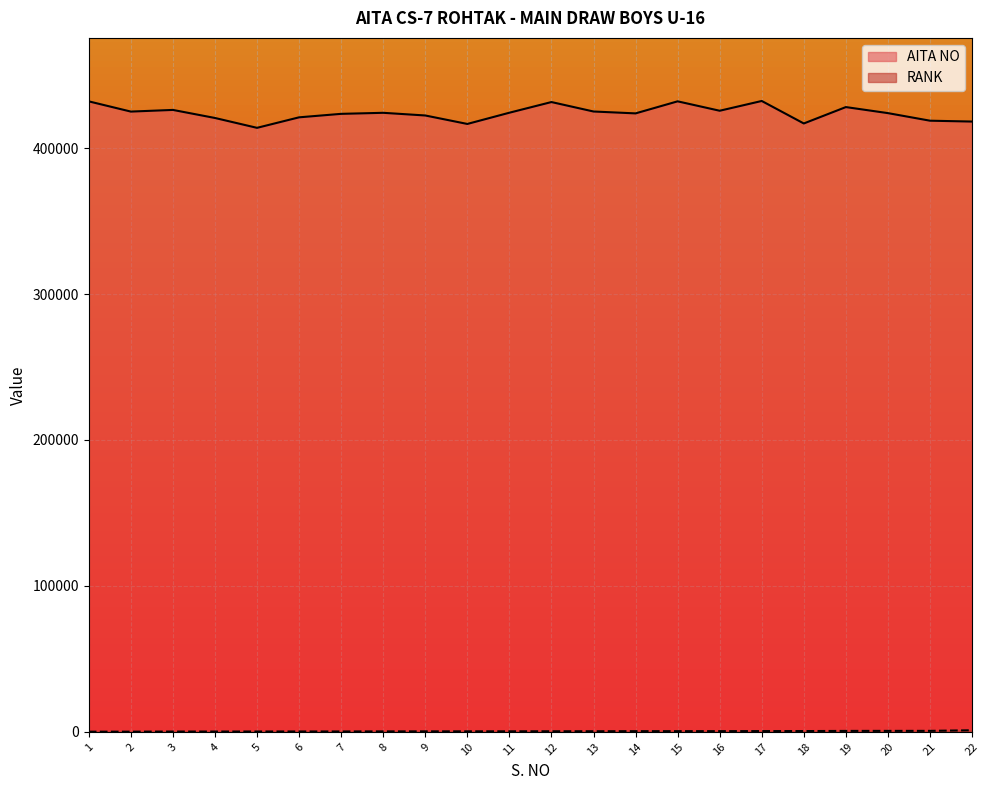

Reading left to right, what are all the values shown in this chart?

AITA NO: 1=432051	2=425042	3=426183	4=420664	5=413903	6=421110	7=423492	8=424205	9=422373	10=416569	11=424269	12=431579	13=425100	14=423809	15=432068	16=425619	17=432315	18=416901	19=428132	20=423991	21=418798	22=418207
RANK: 1=92	2=99	3=175	4=181	5=202	6=229	7=231	8=279	9=305	10=318	11=338	12=368	13=378	14=433	15=440	16=447	17=490	18=506	19=612	20=632	21=645	22=1057